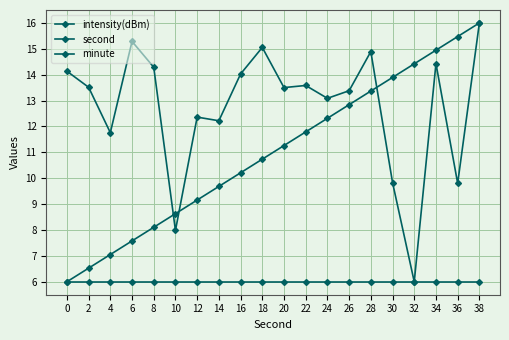

Reading left to right, extract all data points from this chart.

intensity(dBm): 0=14.1	2=13.5	4=11.8	6=15.3	8=14.3	10=8.0	12=12.4	14=12.2	16=14.0	18=15.1	20=13.5	22=13.6	24=13.1	26=13.4	28=14.9	30=9.8	32=6.0	34=14.4	36=9.8	38=16.0
second: 0=6.0	2=6.5	4=7.1	6=7.6	8=8.1	10=8.6	12=9.2	14=9.7	16=10.2	18=10.7	20=11.3	22=11.8	24=12.3	26=12.8	28=13.4	30=13.9	32=14.4	34=14.9	36=15.5	38=16.0
minute: 0=6.0	2=6.0	4=6.0	6=6.0	8=6.0	10=6.0	12=6.0	14=6.0	16=6.0	18=6.0	20=6.0	22=6.0	24=6.0	26=6.0	28=6.0	30=6.0	32=6.0	34=6.0	36=6.0	38=6.0